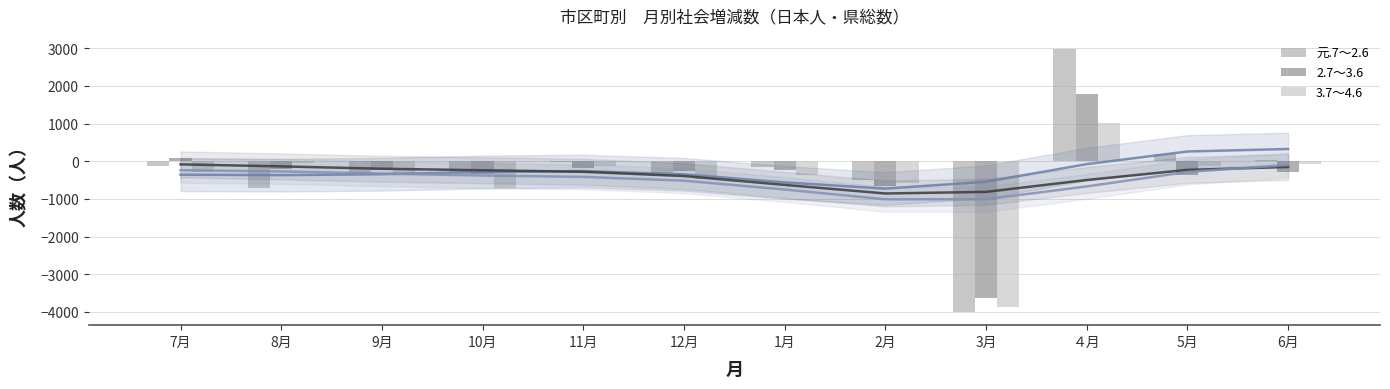

At 8月, list the series in order from largest to smallest.

3.7～4.6, 2.7～3.6, 元.7～2.6